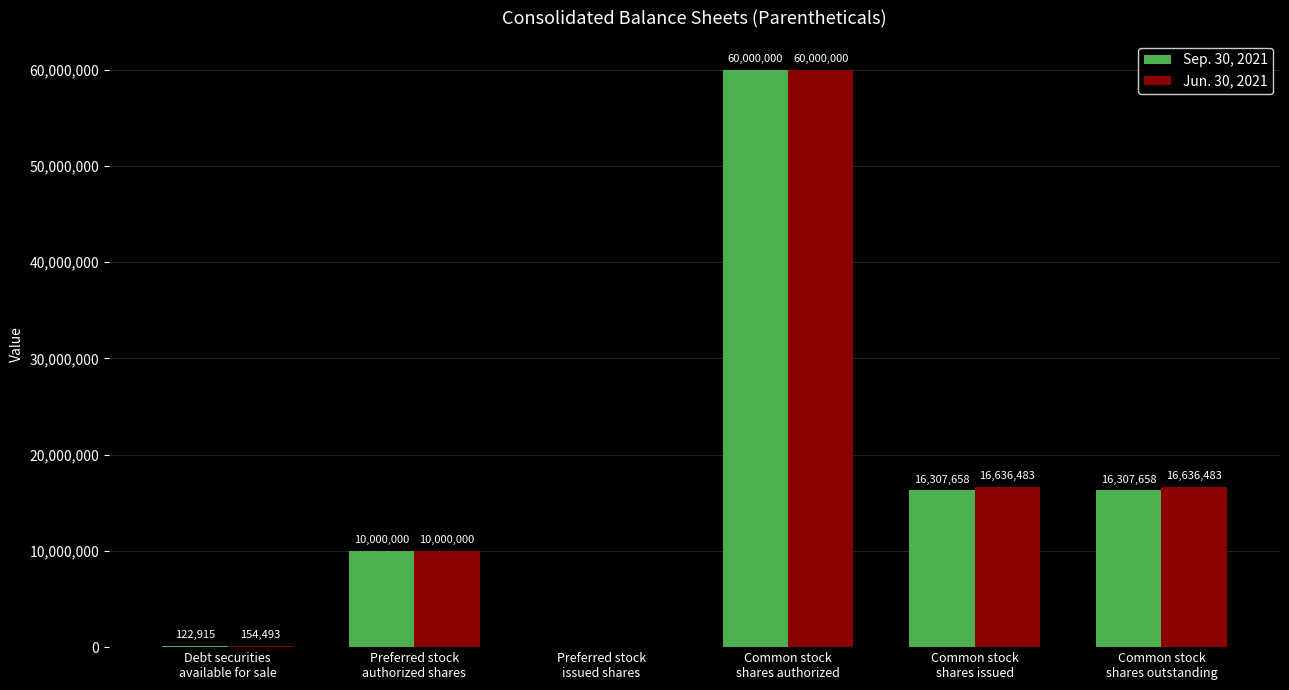

The value of Sep. 30, 2021 at Preferred stock
issued shares is 0. True or false?

True